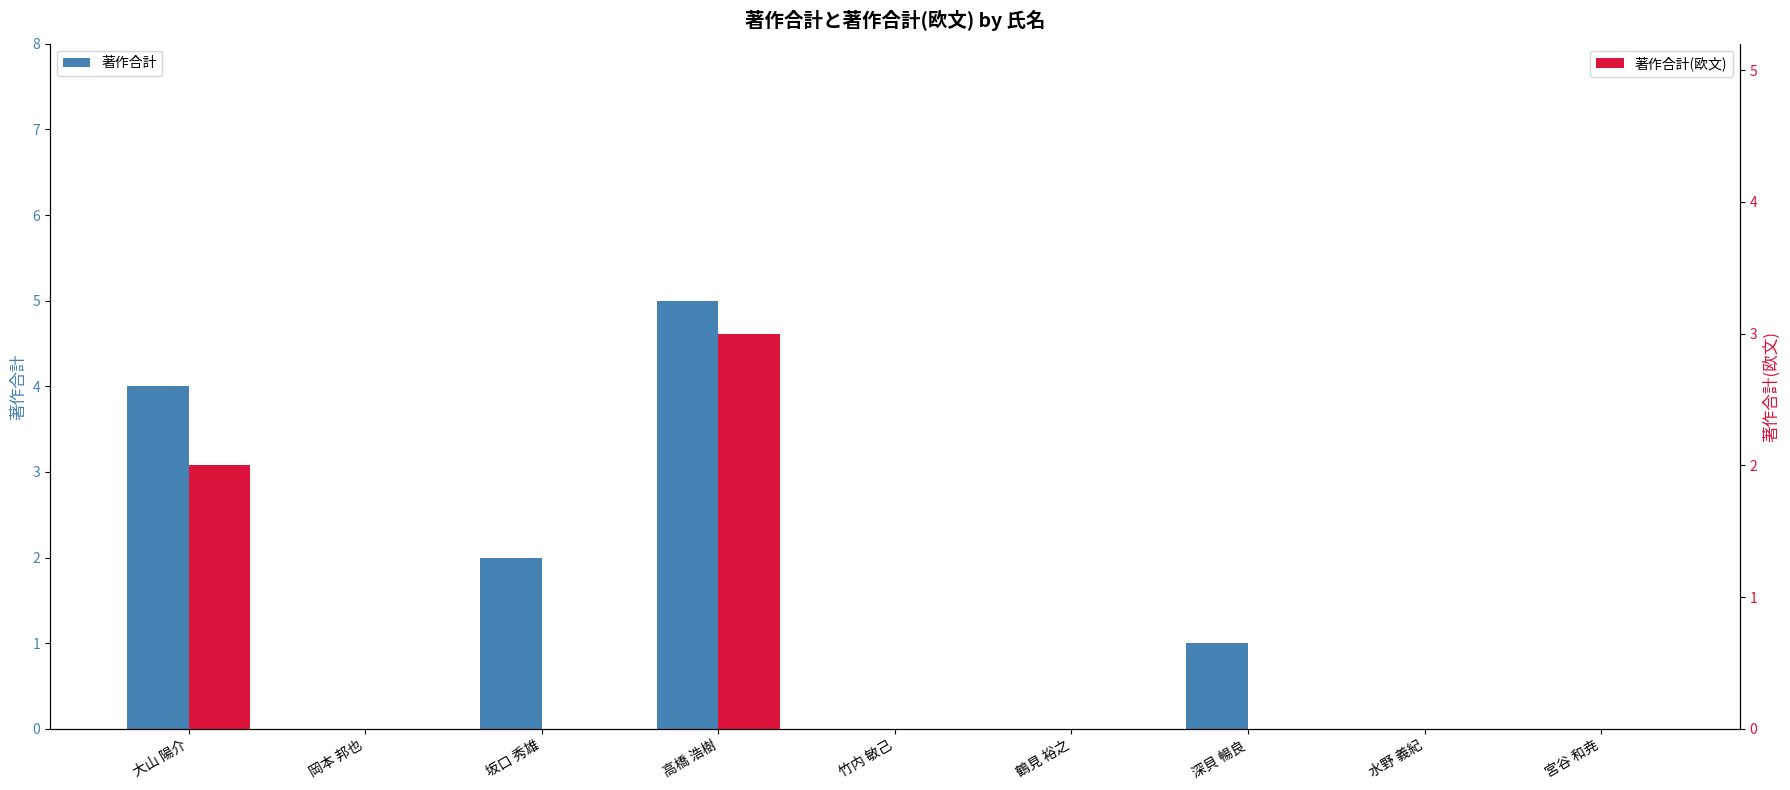

Which category has the highest value in the 著作合計(欧文) series?

高橋 浩樹